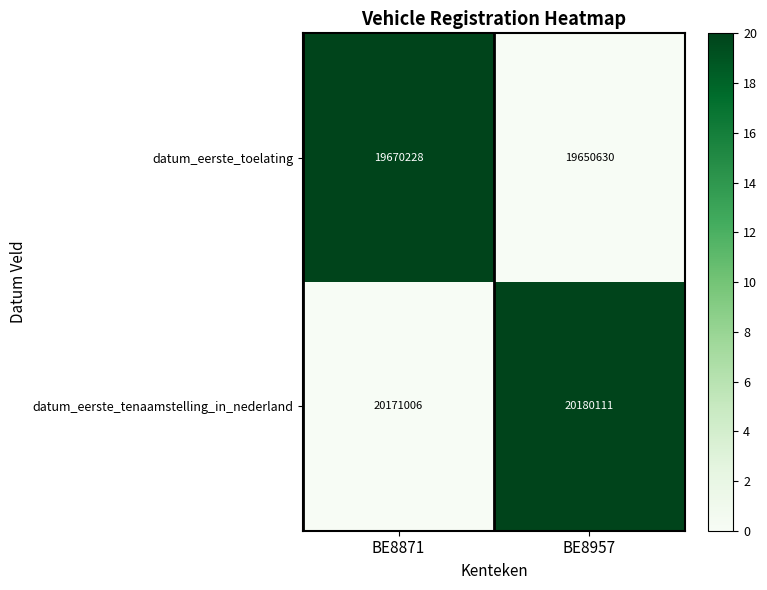

What is the sum of all datum_eerste_toelating values?

39320858